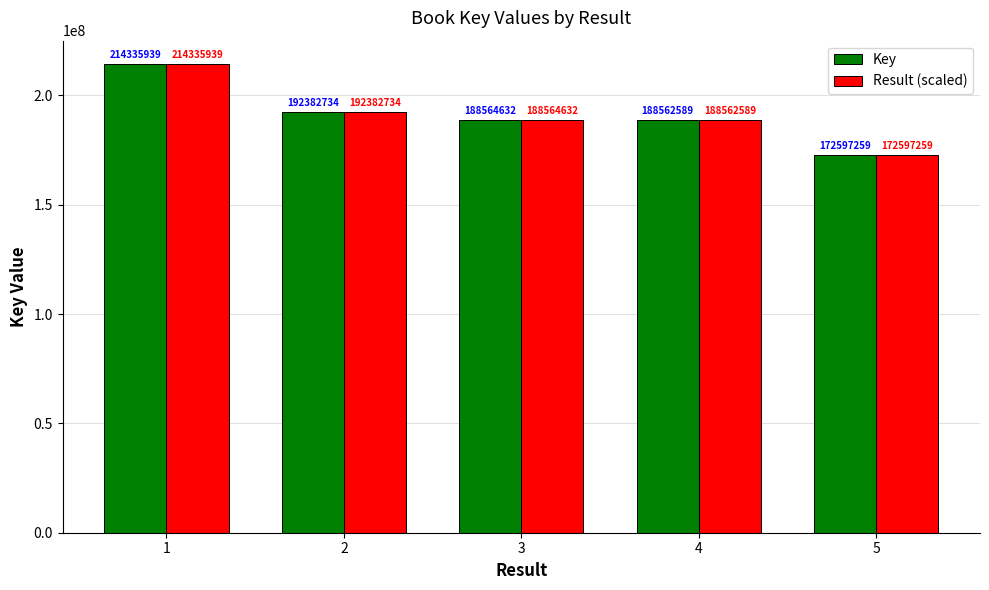

Reading right to left, transcribe all the data shown in this chart.

Key: 172597259	188562589	188564632	192382734	214335939
Result (scaled): 172597259	188562589	188564632	192382734	214335939